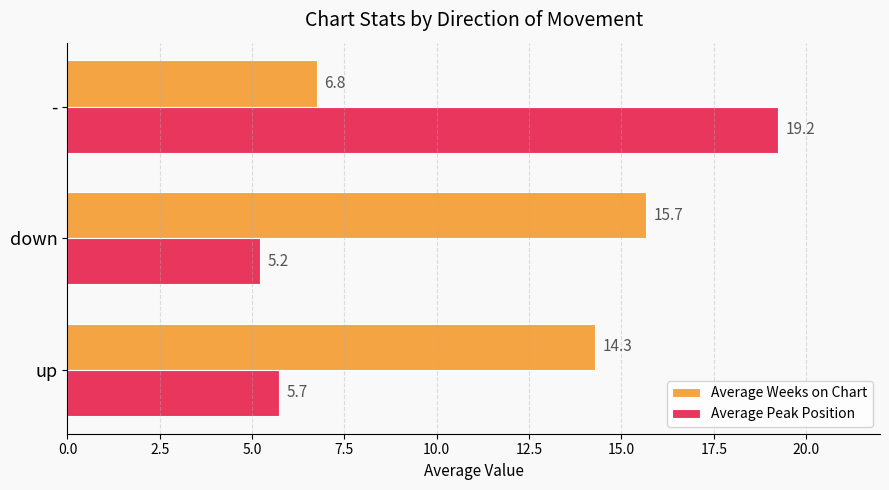

What is the spread (max minus min) of values at up?

8.6